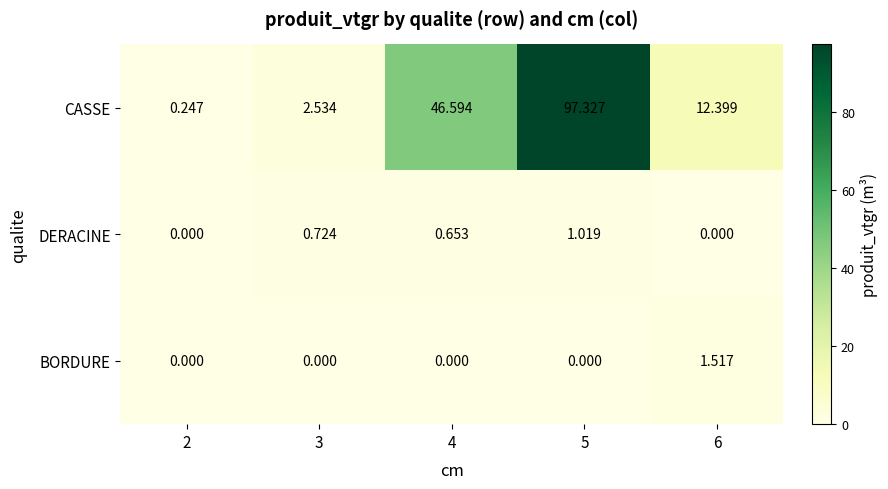

Is the value of CASSE at 3 greater than the value of BORDURE at 2?

Yes